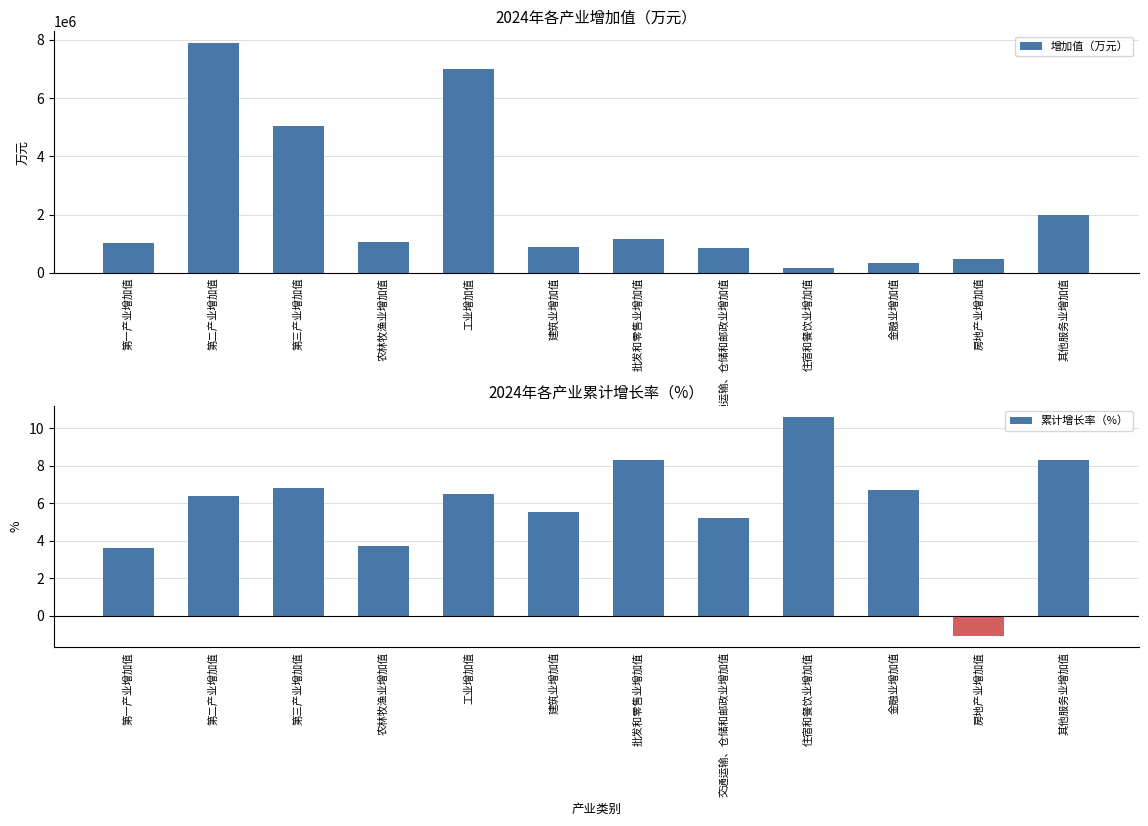

Rank the series by their average value, from lowest to highest.

累计增长率（%）, 增加值（万元）